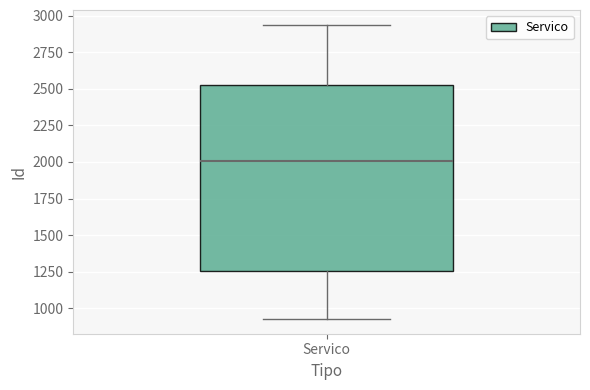

Read this box plot against the y-axis: the position of the median line, the range covered by the box, and the ends of both whiskers. The values are not printed on the chart, so give them approximately, as read against the axis.

median 2000, box 1250 to 2550, whiskers 950 to 2950